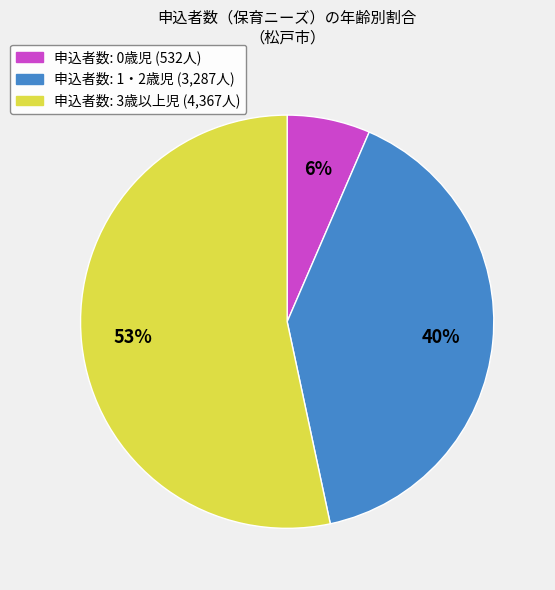

Is there a majority slice in this chart?

Yes